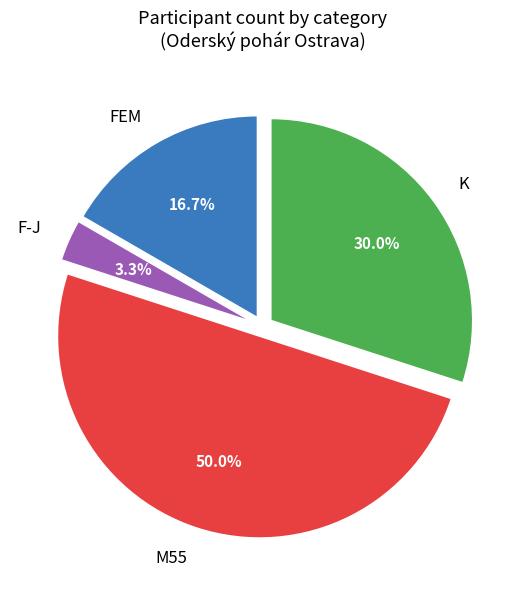

Rank the categories by value from lowest to highest.

F-J, FEM, K, M55